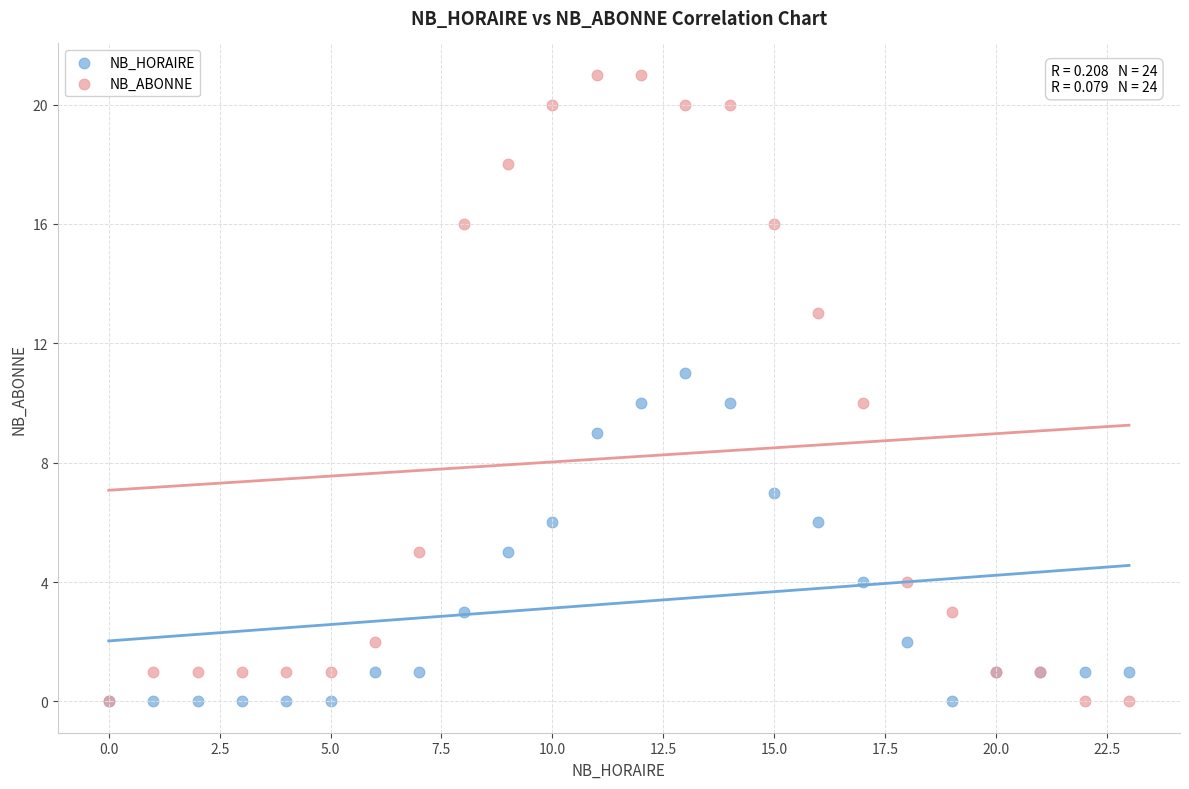

Which series reaches the maximum Y coordinate?

NB_ABONNE